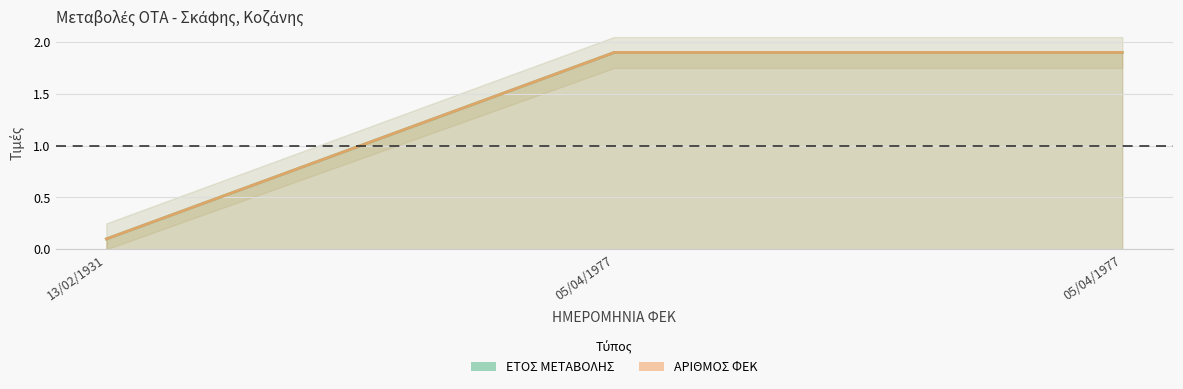

At which category is the sum across all series the highest?

05/04/1977